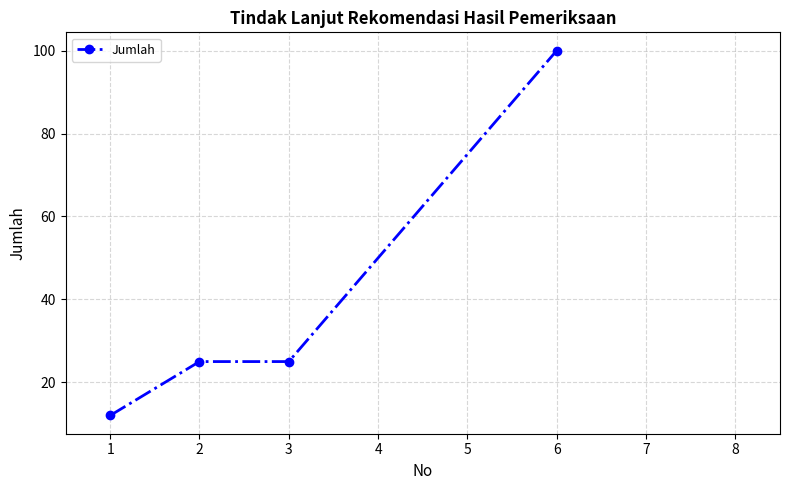

What value does the data have at 6?

100